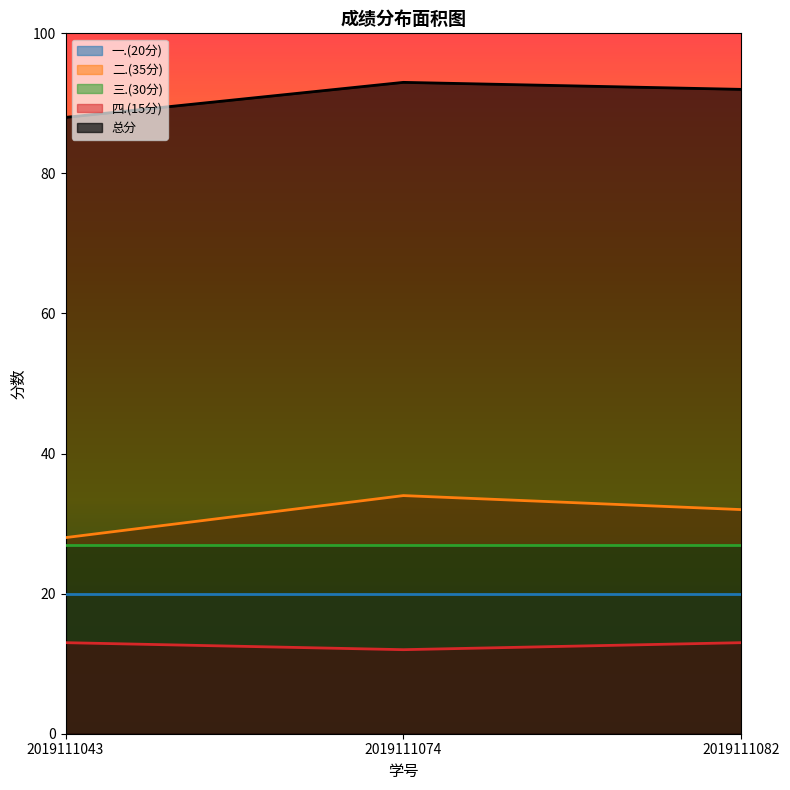

Is it true that 总分 equals 60 at 2019111074?

False